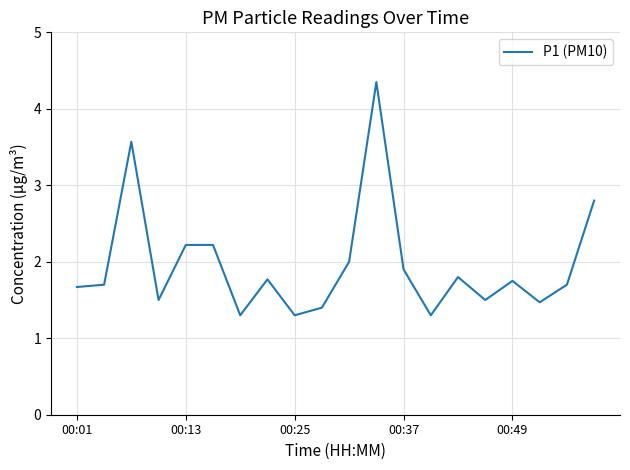

What is the smallest value displayed?

1.3